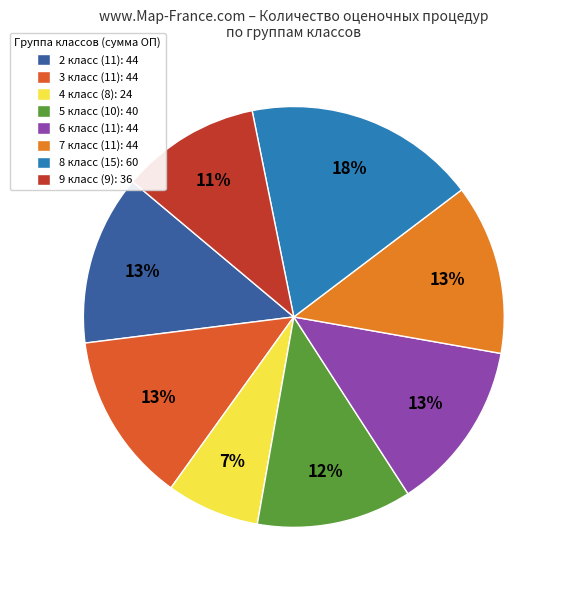

Does any single category account for the majority?

No